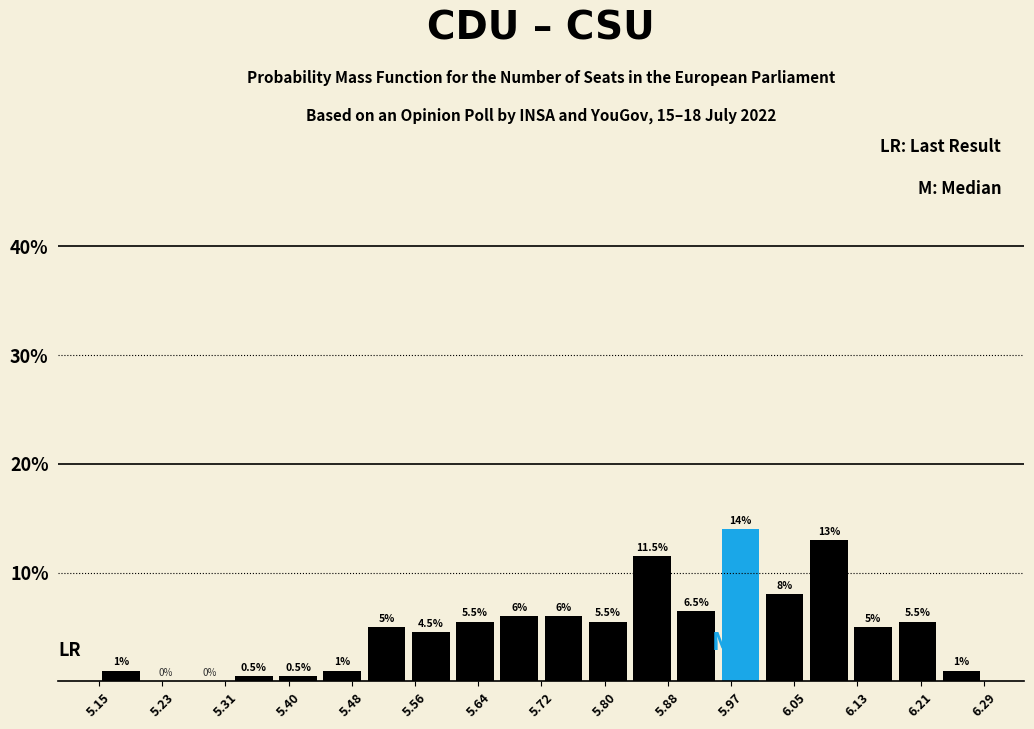

Reading left to right, list every bar in this chart as the range it spans on the x-axis followed by its height. The bar edges are not printed on the chart, so give them approximately, as read against the axis.

5.15 to 5.21: 1.0
5.21 to 5.27: 0.0
5.27 to 5.32: 0.0
5.32 to 5.38: 0.5
5.38 to 5.44: 0.5
5.44 to 5.49: 1.0
5.49 to 5.55: 5.0
5.55 to 5.61: 4.5
5.61 to 5.66: 5.5
5.66 to 5.72: 6.0
5.72 to 5.78: 6.0
5.78 to 5.84: 5.5
5.84 to 5.89: 11.5
5.89 to 5.95: 6.5
5.95 to 6.01: 14.0
6.01 to 6.06: 8.0
6.06 to 6.12: 13.0
6.12 to 6.18: 5.0
6.18 to 6.24: 5.5
6.24 to 6.29: 1.0